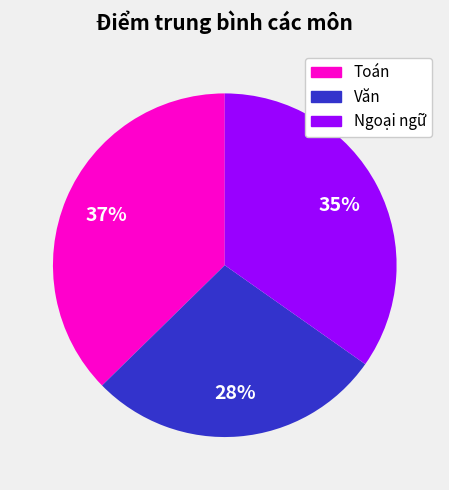

Is it true that Ngoại ngữ is 3% of the pie?

False